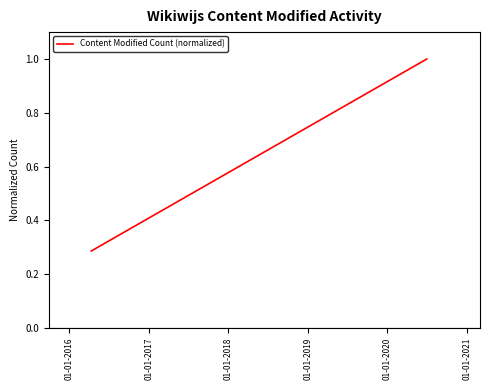

Does the chart have visible grid lines?

No